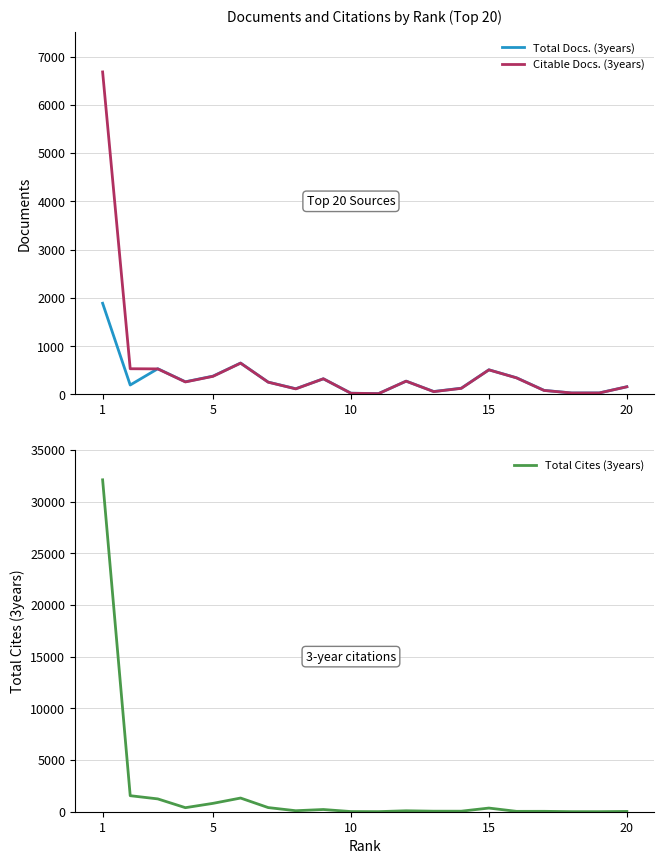

True or false: Total Cites (3years) has a value of 487 at 5.

False